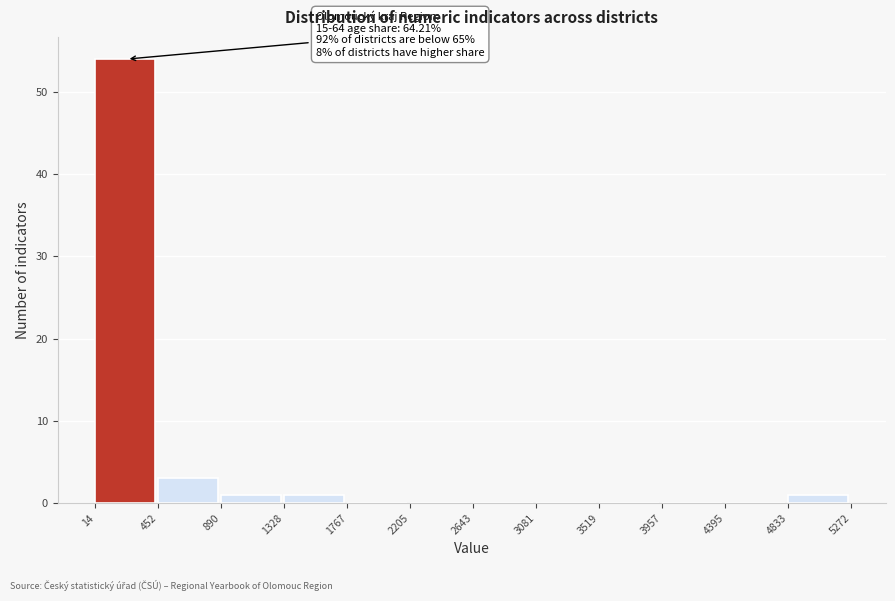

Which range on the x-axis has the tallest bar?

14 to 452